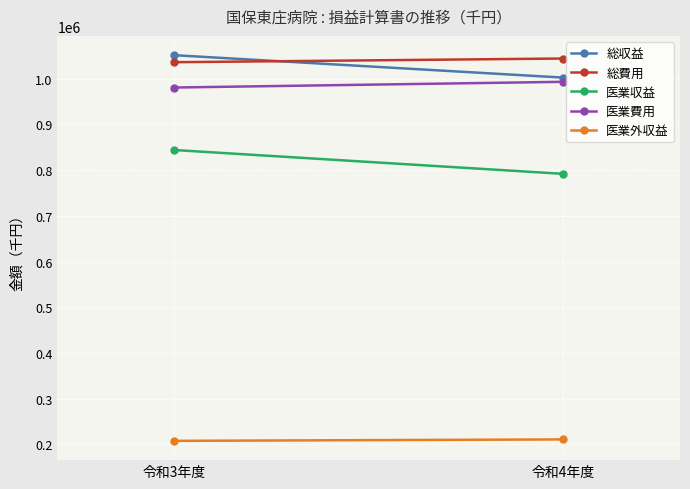

What are all the series names shown in the legend?

総収益, 総費用, 医業収益, 医業費用, 医業外収益